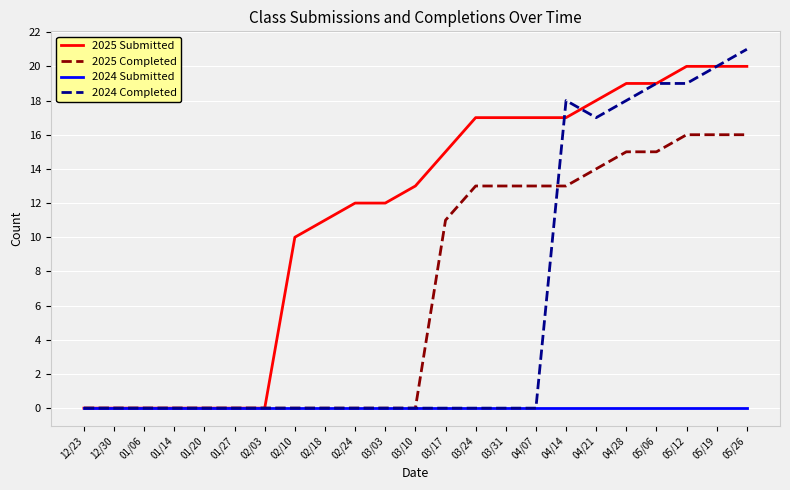

Rank the series by their maximum value, from highest to lowest.

2024 Completed, 2025 Submitted, 2025 Completed, 2024 Submitted